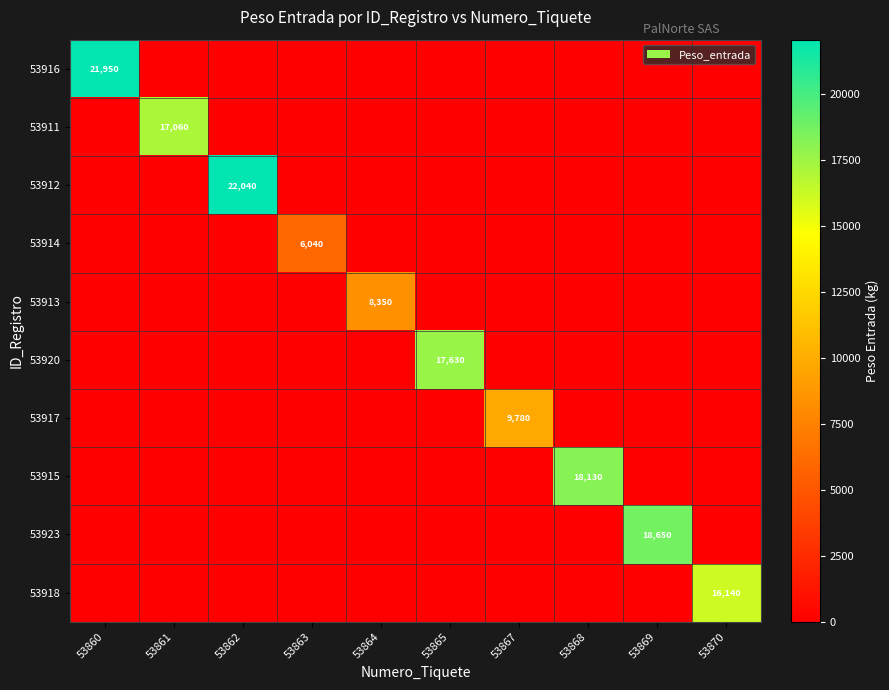

Is it true that 53915 equals 18130 at 53868?

True